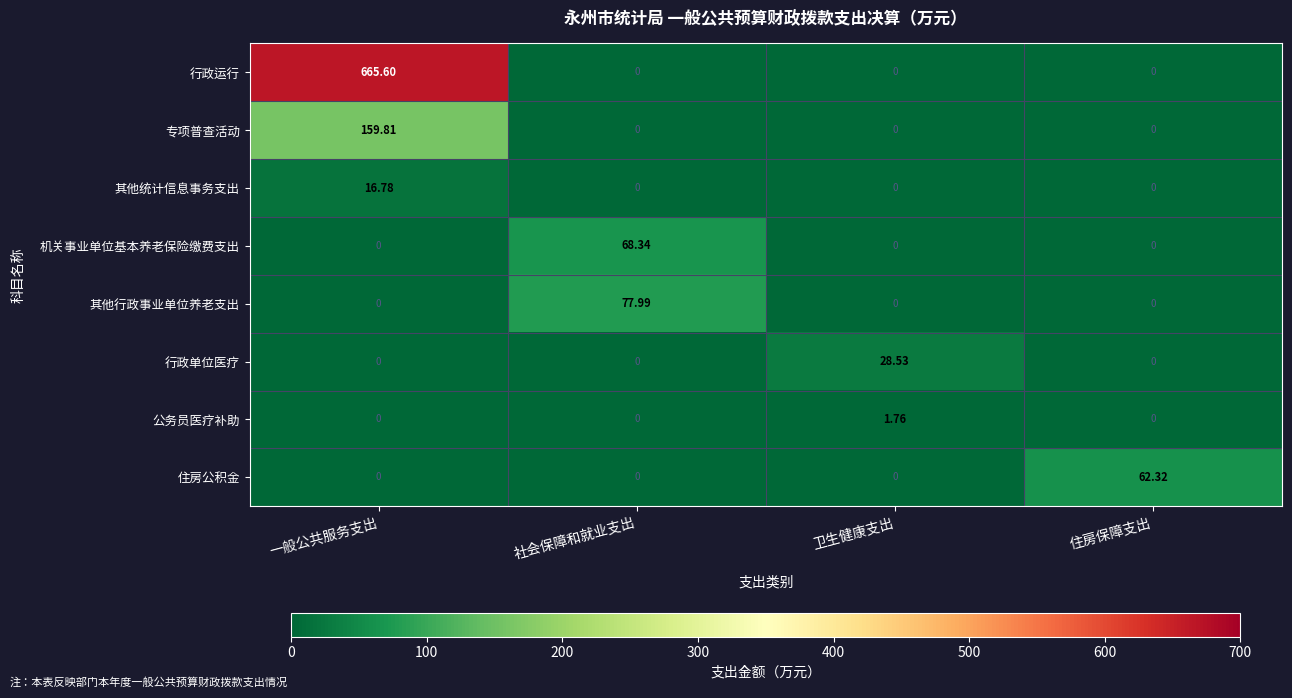

List the series in order of their peak value, lowest first.

公务员医疗补助, 其他统计信息事务支出, 行政单位医疗, 住房公积金, 机关事业单位基本养老保险缴费支出, 其他行政事业单位养老支出, 专项普查活动, 行政运行